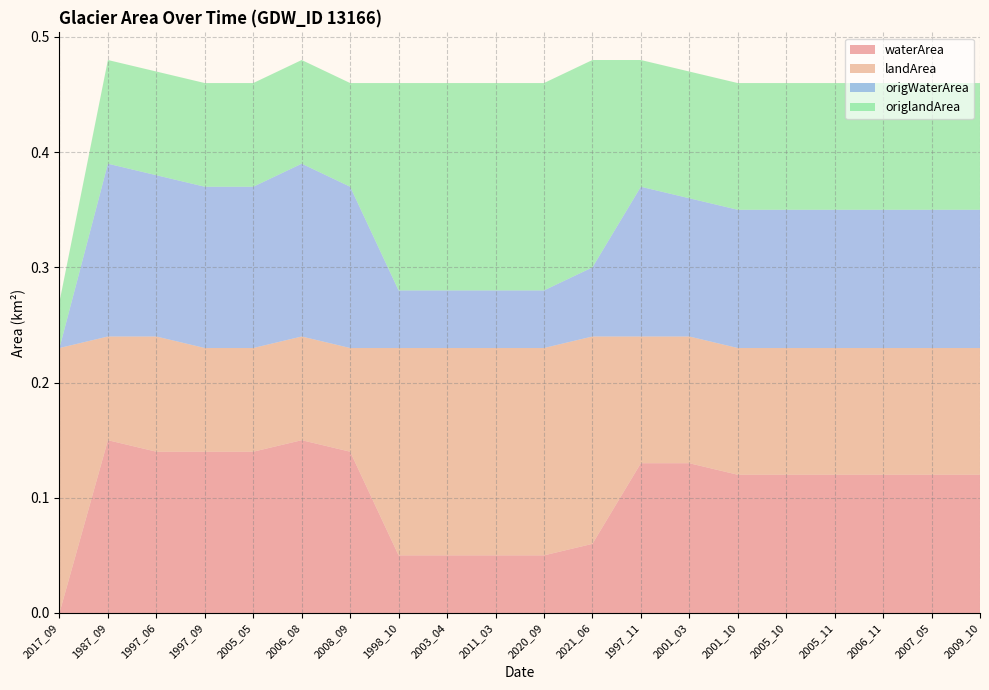

Reading left to right, what are all the values shown in this chart?

waterArea: 2017_09=0.0	1987_09=0.1	1997_06=0.1	1997_09=0.1	2005_05=0.1	2006_08=0.1	2008_09=0.1	1998_10=0.1	2003_04=0.1	2011_03=0.1	2020_09=0.1	2021_06=0.1	1997_11=0.1	2001_03=0.1	2001_10=0.1	2005_10=0.1	2005_11=0.1	2006_11=0.1	2007_05=0.1	2009_10=0.1
landArea: 2017_09=0.2	1987_09=0.1	1997_06=0.1	1997_09=0.1	2005_05=0.1	2006_08=0.1	2008_09=0.1	1998_10=0.2	2003_04=0.2	2011_03=0.2	2020_09=0.2	2021_06=0.2	1997_11=0.1	2001_03=0.1	2001_10=0.1	2005_10=0.1	2005_11=0.1	2006_11=0.1	2007_05=0.1	2009_10=0.1
origWaterArea: 2017_09=0.0	1987_09=0.1	1997_06=0.1	1997_09=0.1	2005_05=0.1	2006_08=0.1	2008_09=0.1	1998_10=0.1	2003_04=0.1	2011_03=0.1	2020_09=0.1	2021_06=0.1	1997_11=0.1	2001_03=0.1	2001_10=0.1	2005_10=0.1	2005_11=0.1	2006_11=0.1	2007_05=0.1	2009_10=0.1
origlandArea: 2017_09=0.0	1987_09=0.1	1997_06=0.1	1997_09=0.1	2005_05=0.1	2006_08=0.1	2008_09=0.1	1998_10=0.2	2003_04=0.2	2011_03=0.2	2020_09=0.2	2021_06=0.2	1997_11=0.1	2001_03=0.1	2001_10=0.1	2005_10=0.1	2005_11=0.1	2006_11=0.1	2007_05=0.1	2009_10=0.1